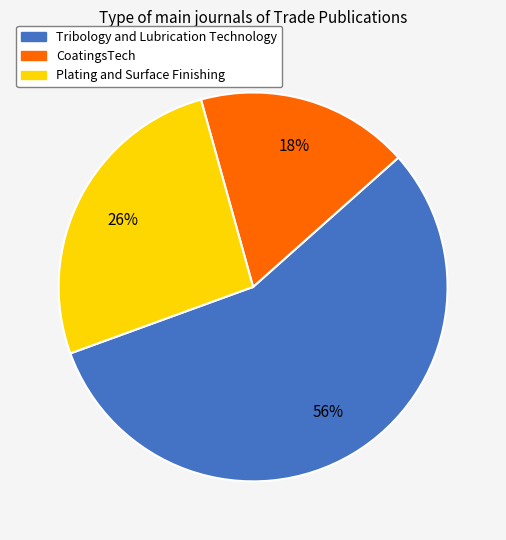

Do CoatingsTech and Plating and Surface Finishing together represent more than half of the pie?

No